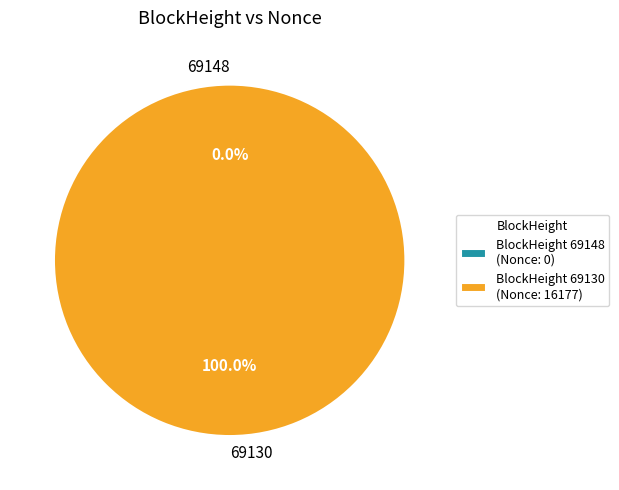

Count the number of slices in the pie.

2